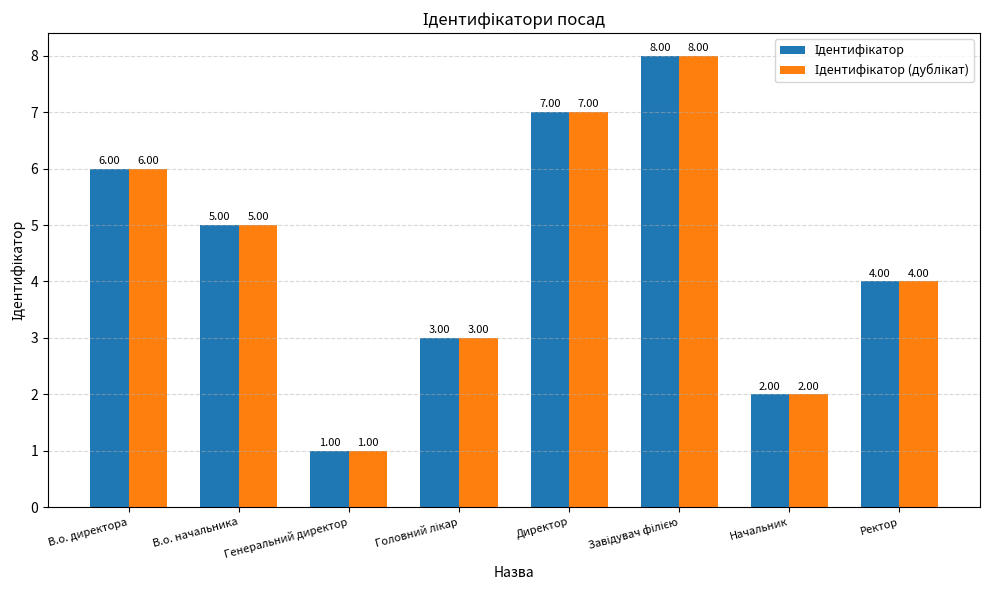

What is the total value across all series at Ректор?

8